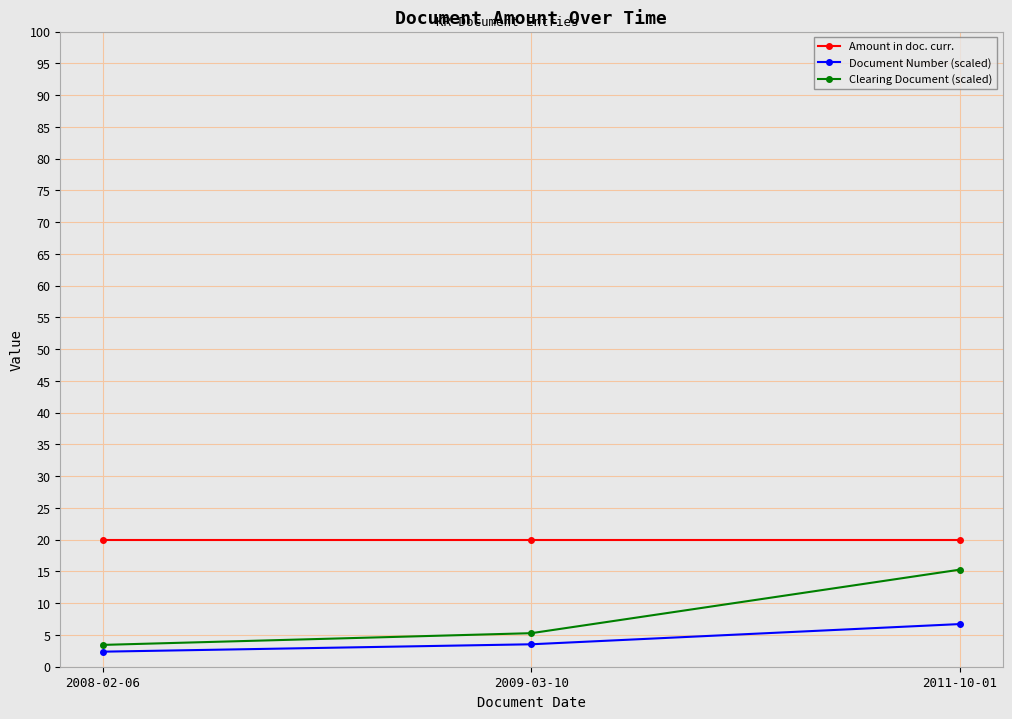

Reading left to right, transcribe all the data shown in this chart.

Amount in doc. curr.: 2008-02-06=20.0	2009-03-10=20.0	2011-10-01=20.0
Document Number (scaled): 2008-02-06=2.4	2009-03-10=3.5	2011-10-01=6.7
Clearing Document (scaled): 2008-02-06=3.4	2009-03-10=5.3	2011-10-01=15.3